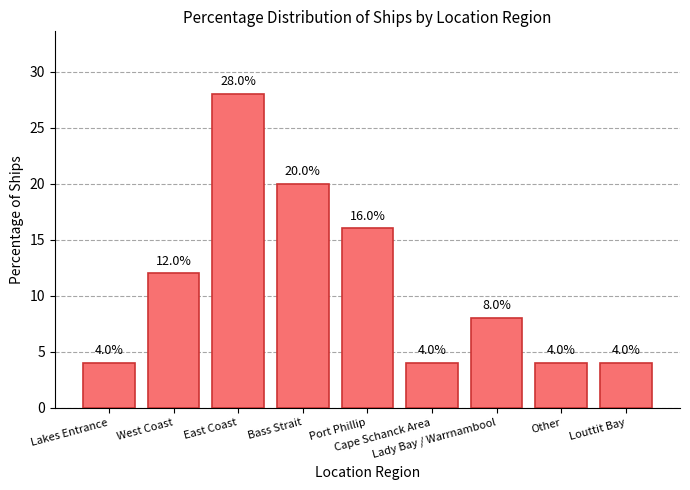

Reading left to right, transcribe all the data shown in this chart.

Lakes Entrance=4	West Coast=12	East Coast=28	Bass Strait=20	Port Phillip=16	Cape Schanck Area=4	Lady Bay / Warrnambool=8	Other=4	Louttit Bay=4